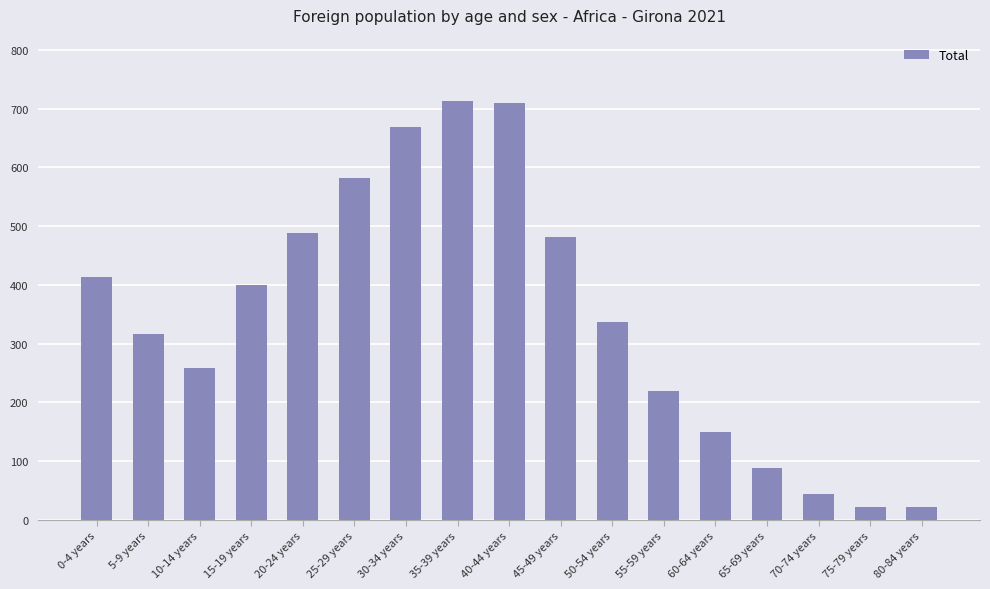

Approximately how many times larger is the value at 20-24 years compared to 5-9 years?

1.5